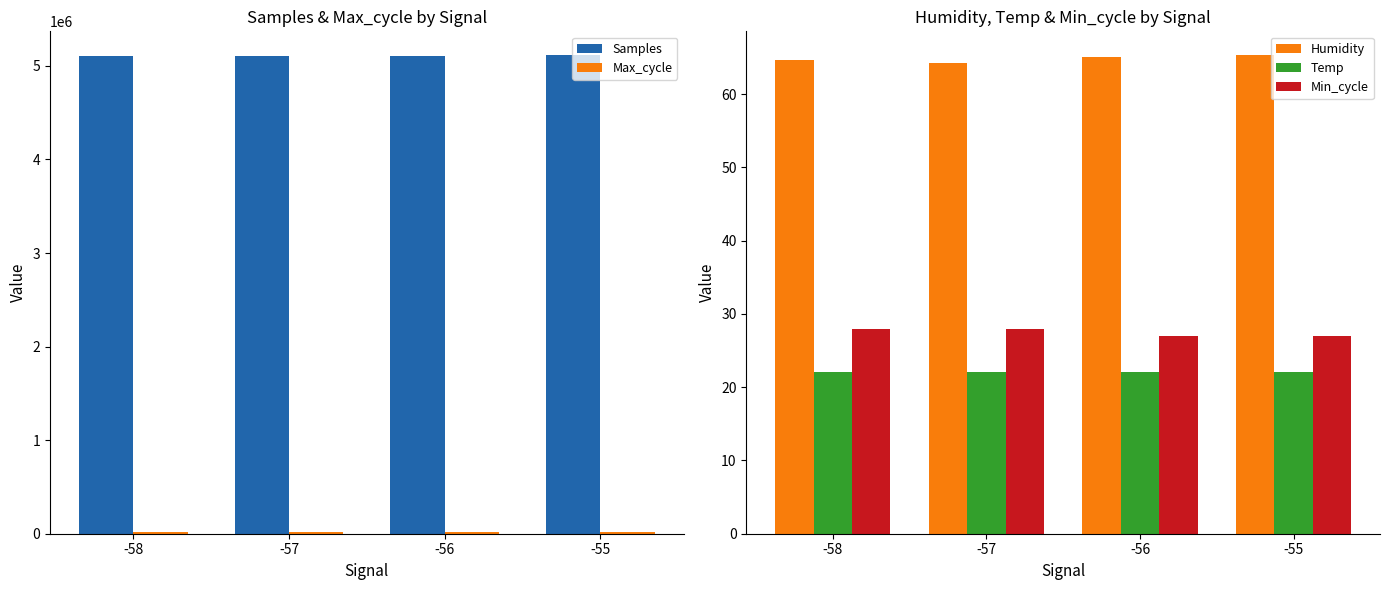

Which series has the largest range (max minus min)?

Samples